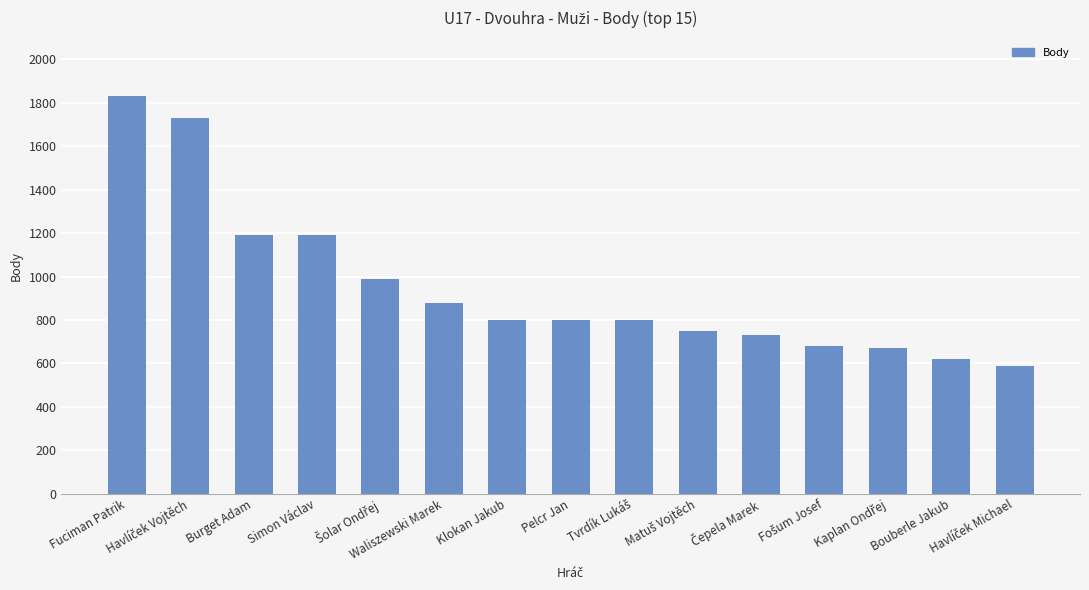

What is the value of the 10th bar from the left?

750